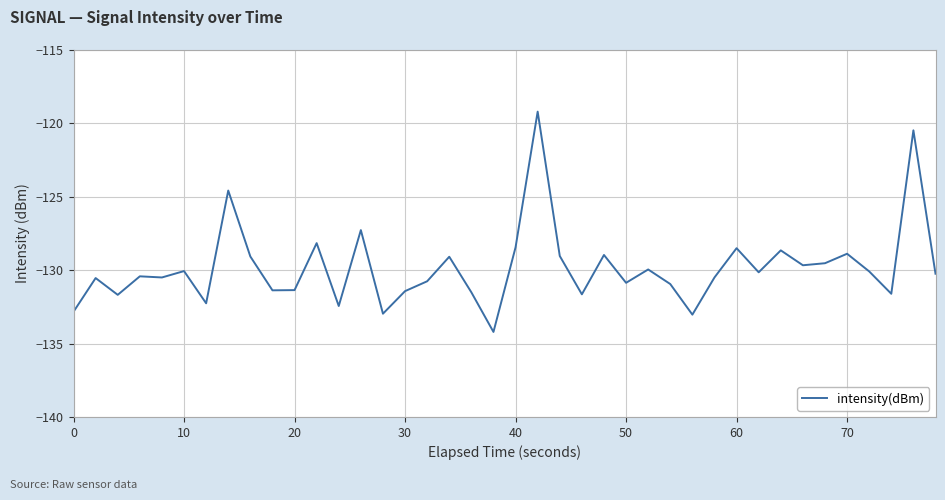

What is the greatest value displayed?

-119.2